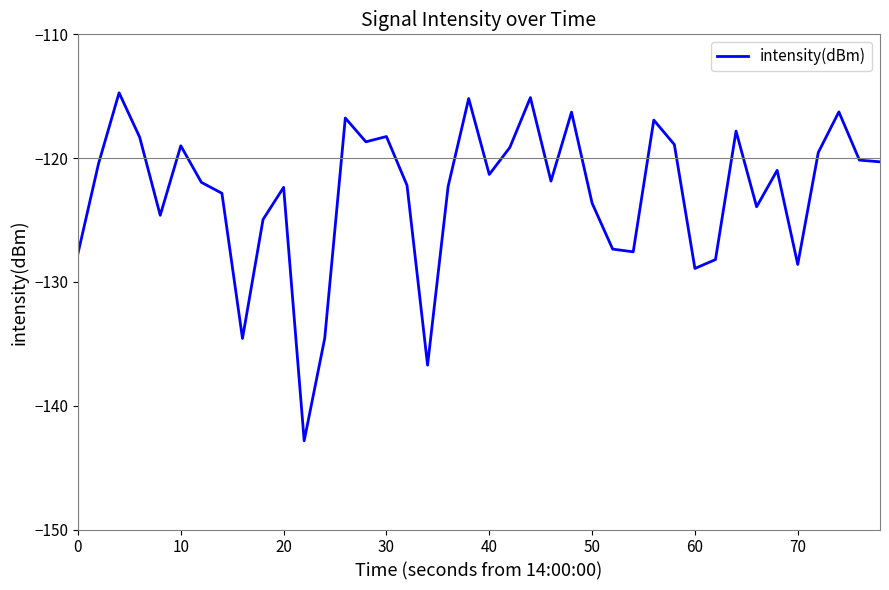

What is the minimum value shown in the chart?

-142.8